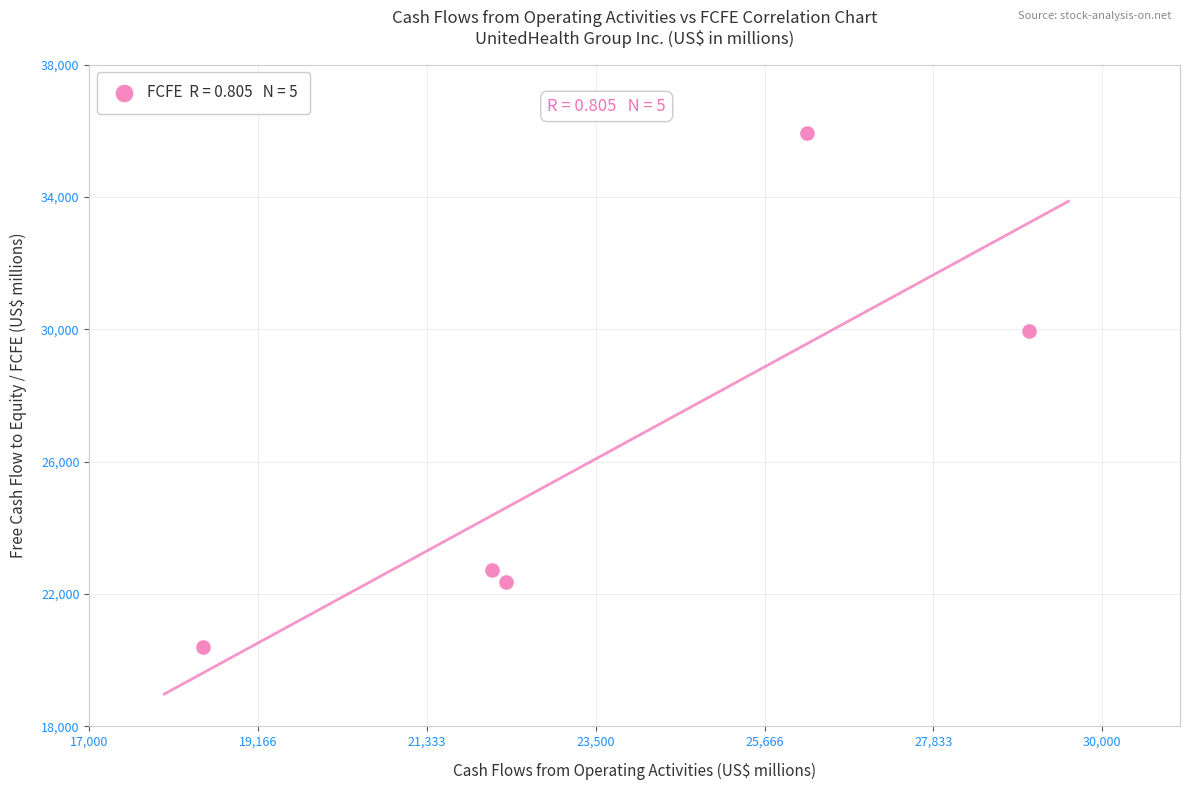

What Y value in the scatter plot is closest to 28163?

29962